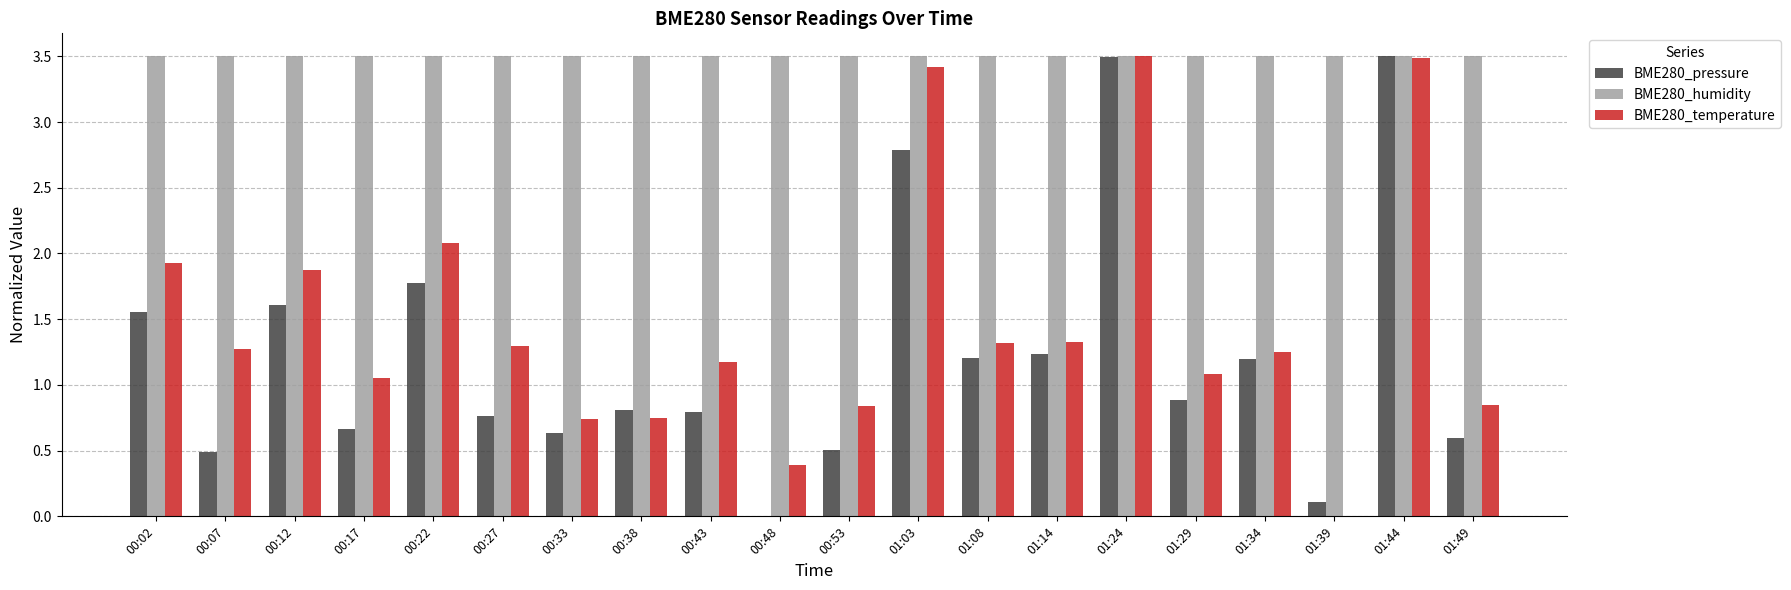

How many values in BME280_temperature are above zero?

19